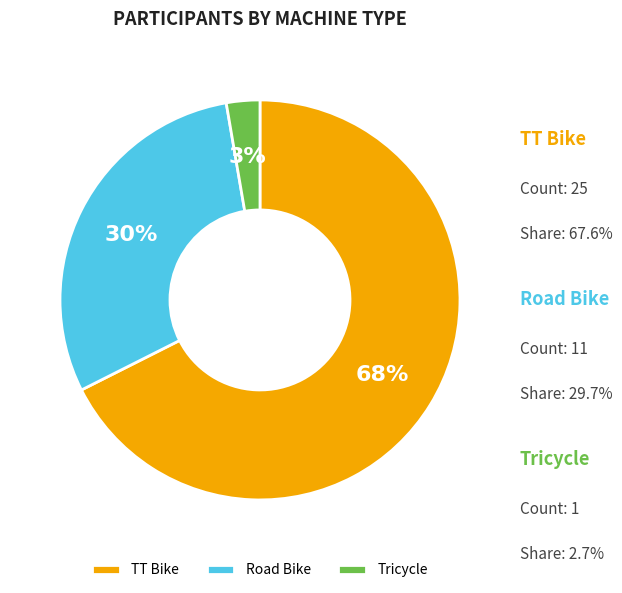

How many segments does this pie chart have?

3